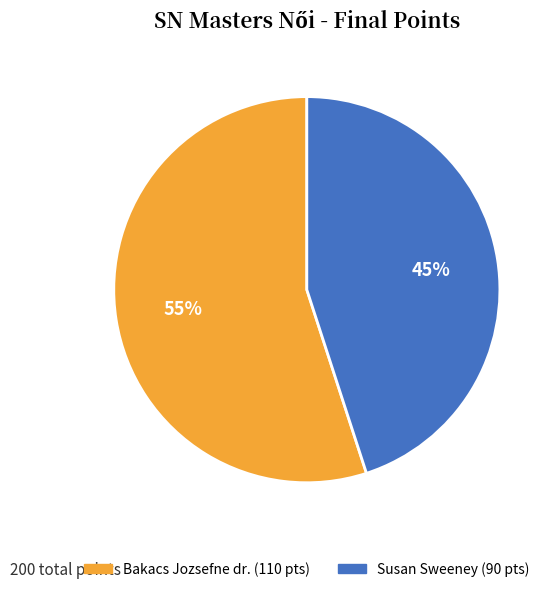

What is the ratio of the value at Bakacs Jozsefne dr. to the value at Susan Sweeney?

1.2